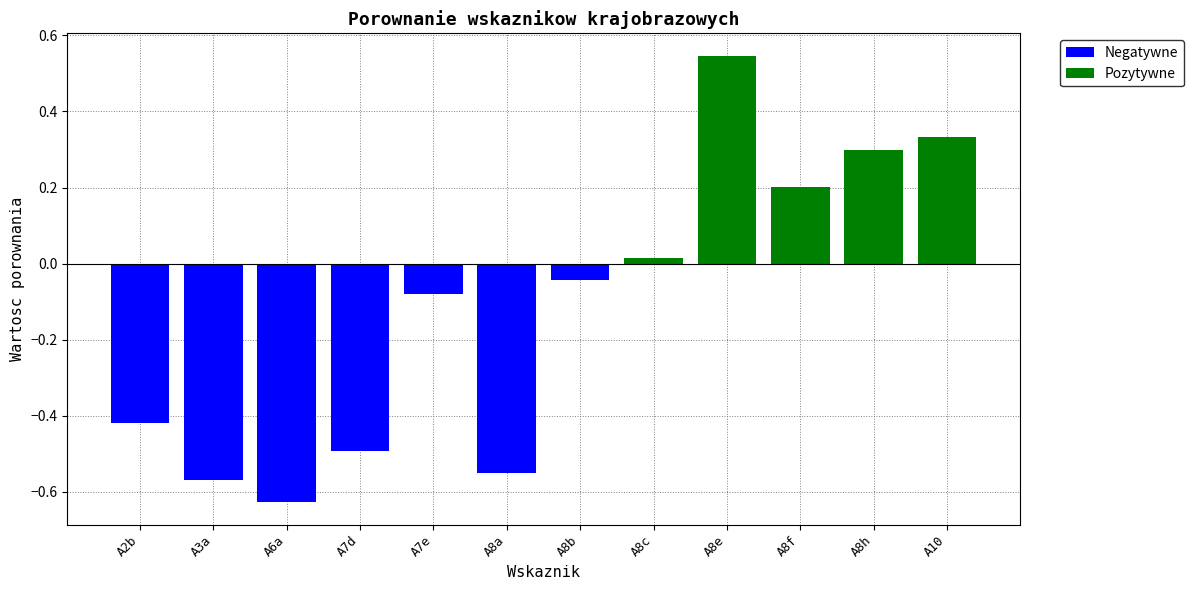

The value of Negatywne at A8e is -0.3. True or false?

False